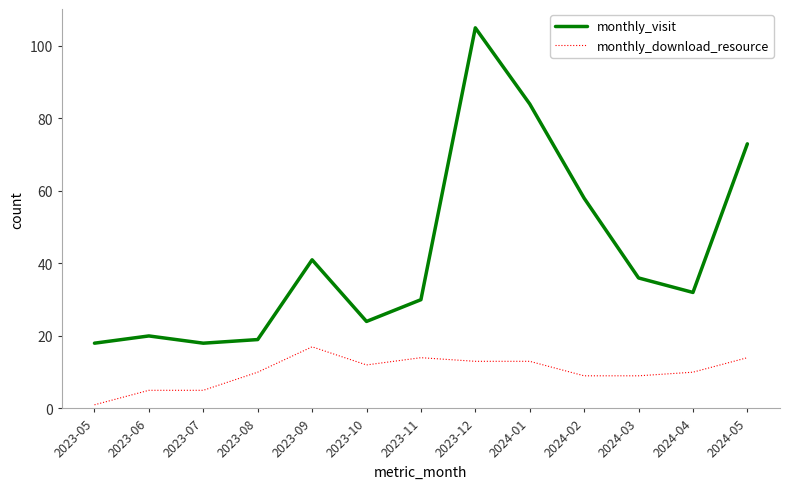

Between 2023-09 and 2024-01, which series saw the biggest shift?

monthly_visit